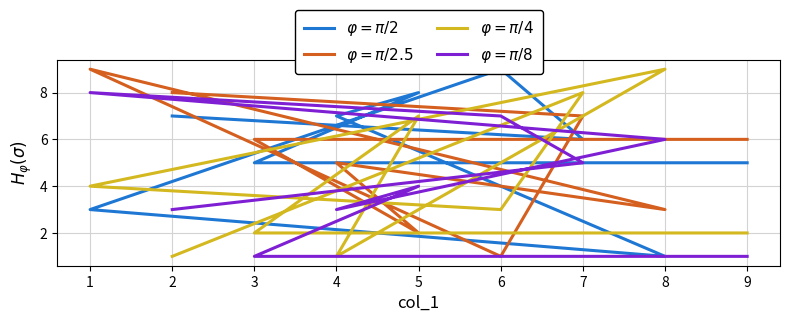

What is the total value across all series at 4?

16